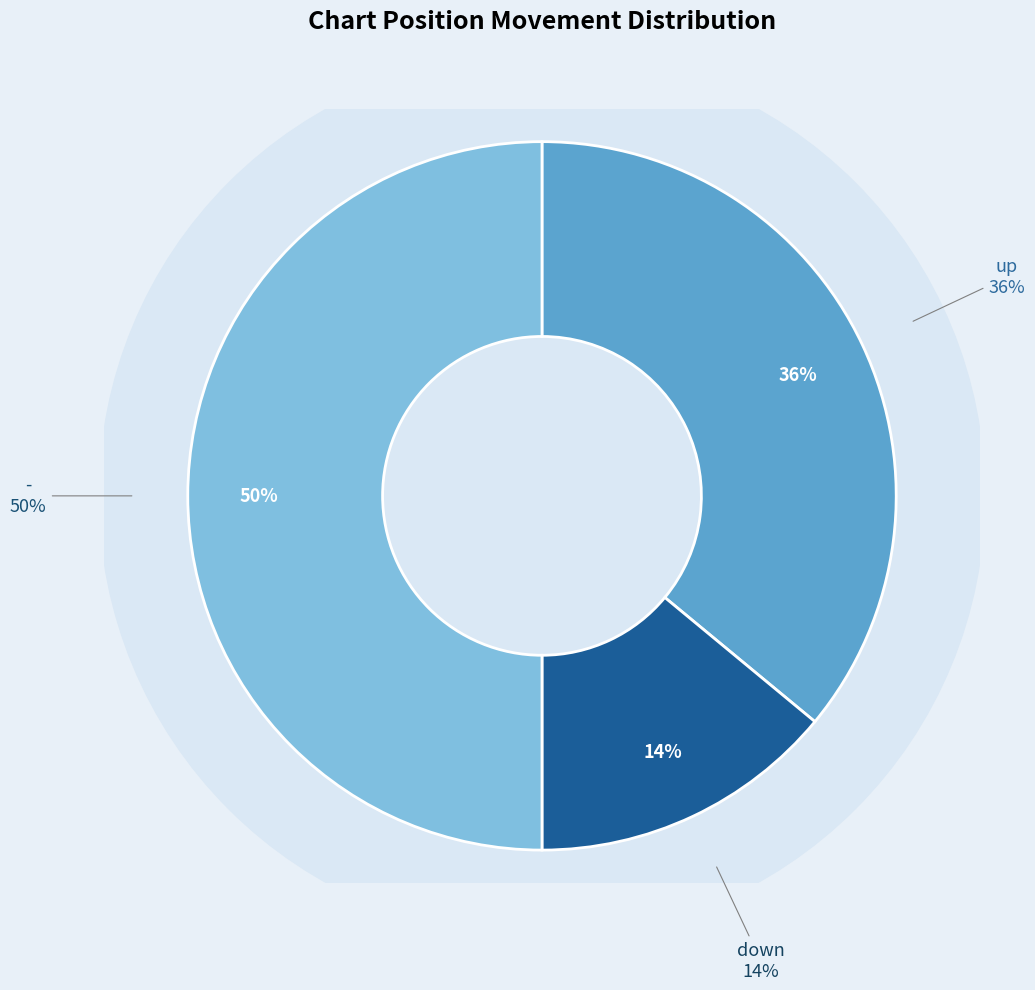

To the nearest percent, what is the average slice percentage?

33%